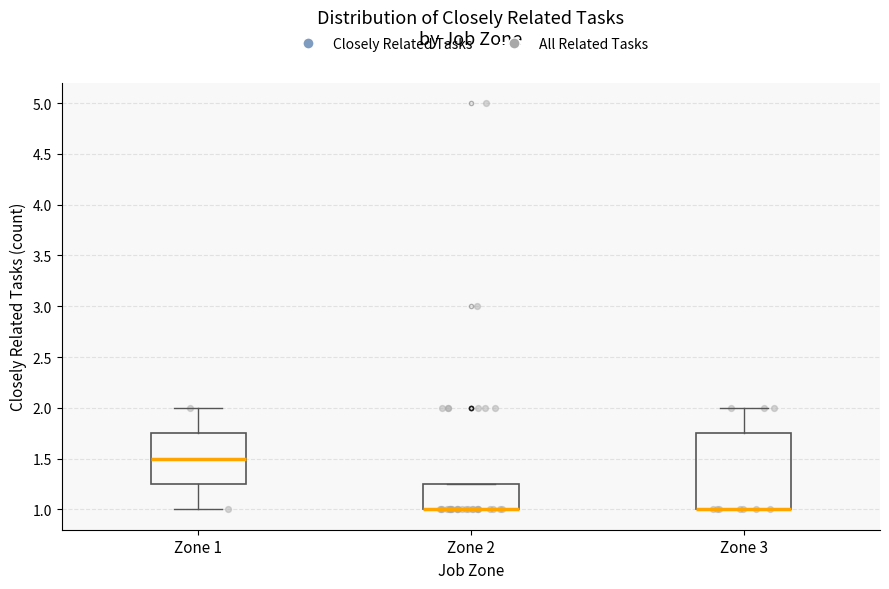

Where is the lower edge of the box for Zone 2 on the y-axis? The values are not printed on the chart, so give them approximately, as read against the axis.

1.00